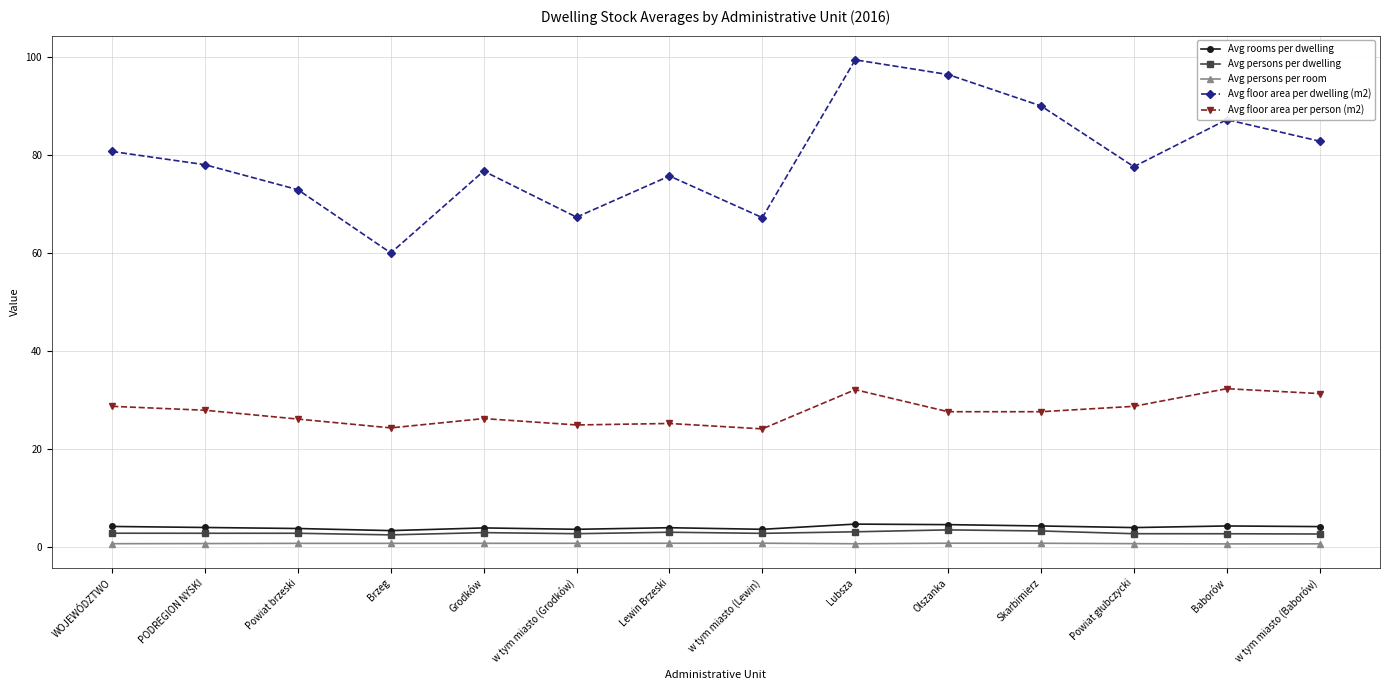

Which series has the largest range (max minus min)?

Avg floor area per dwelling (m2)